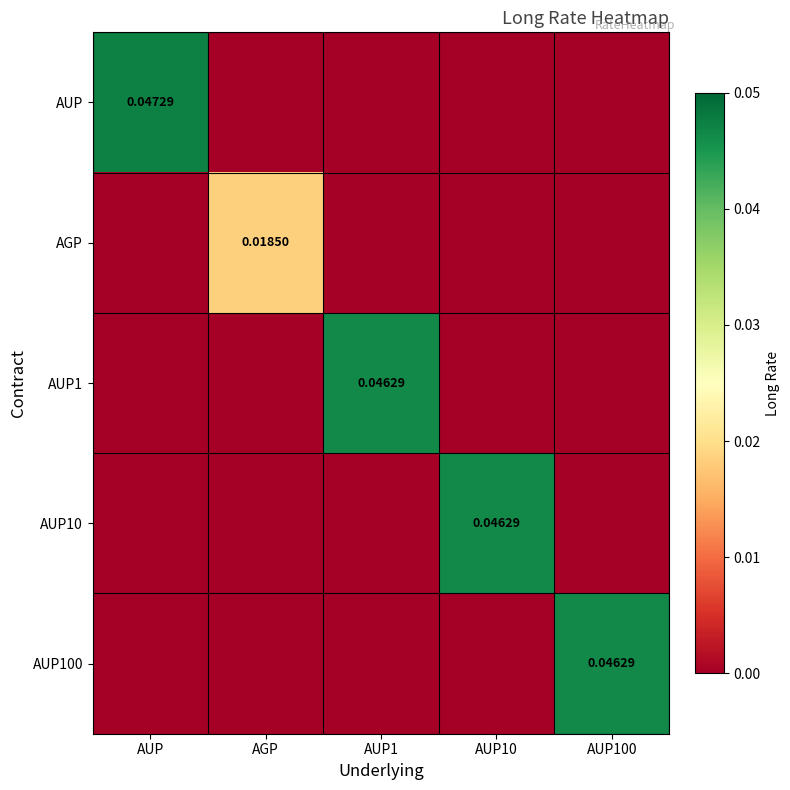

How many distinct data groups are displayed?

5